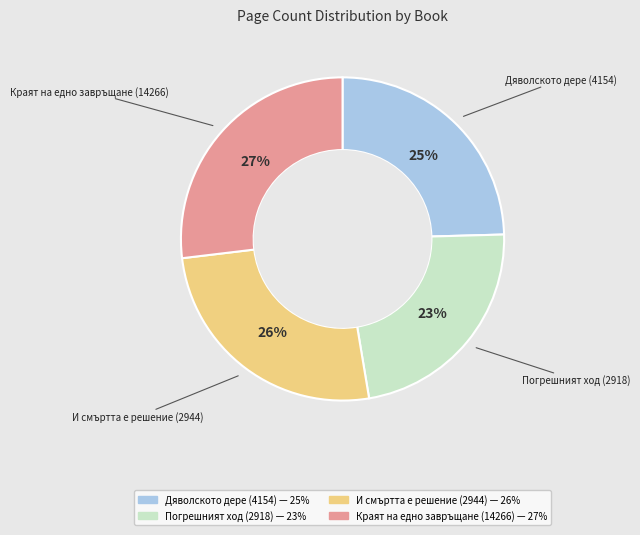

Which has a higher value, Краят на едно завръщане (14266) or И смъртта е решение (2944)?

Краят на едно завръщане (14266)